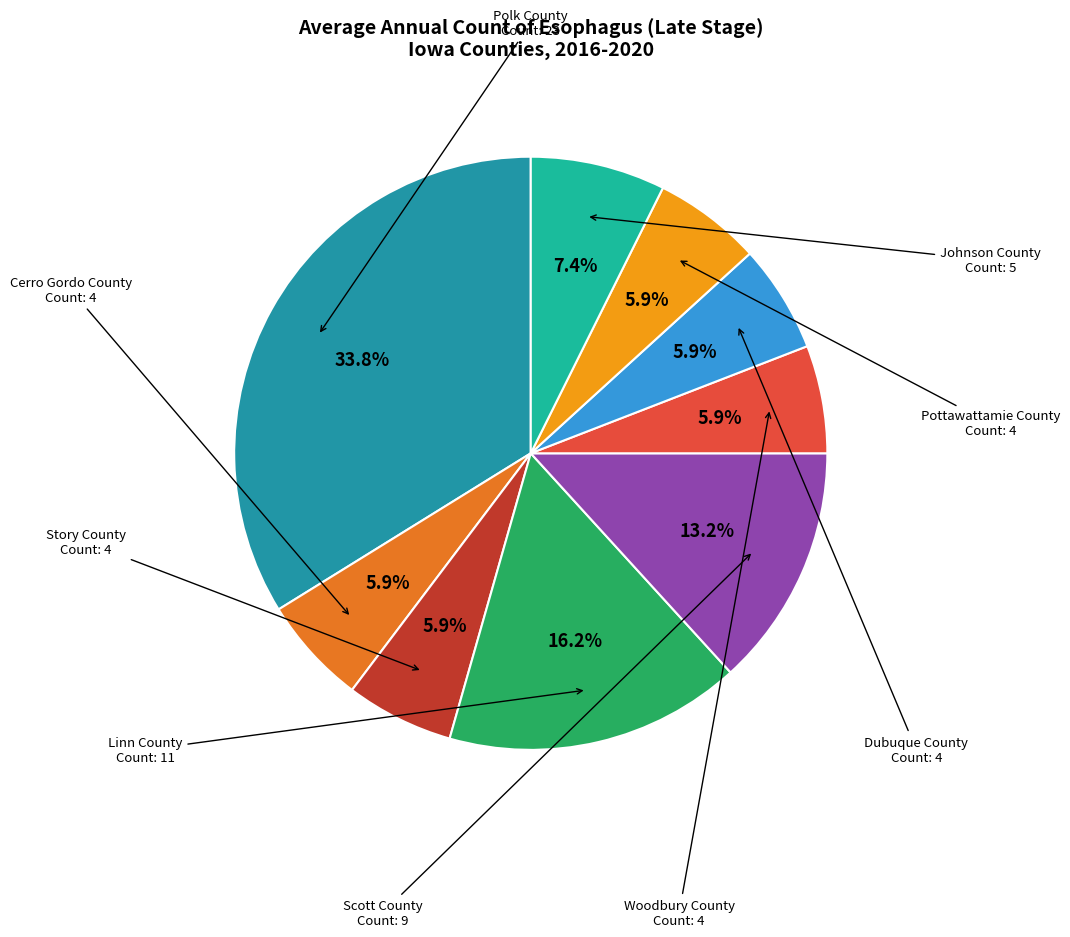

Which category has the biggest portion of the pie?

Polk County